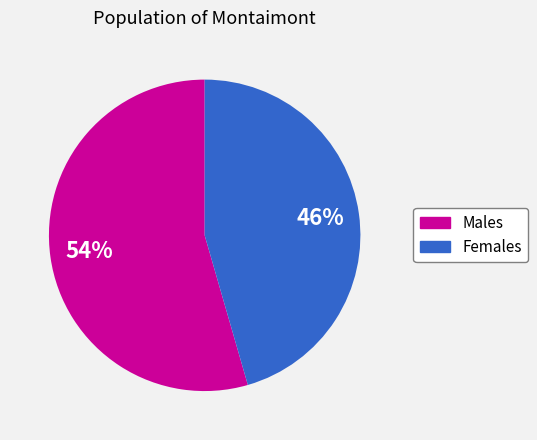

Does any single category account for the majority?

Yes